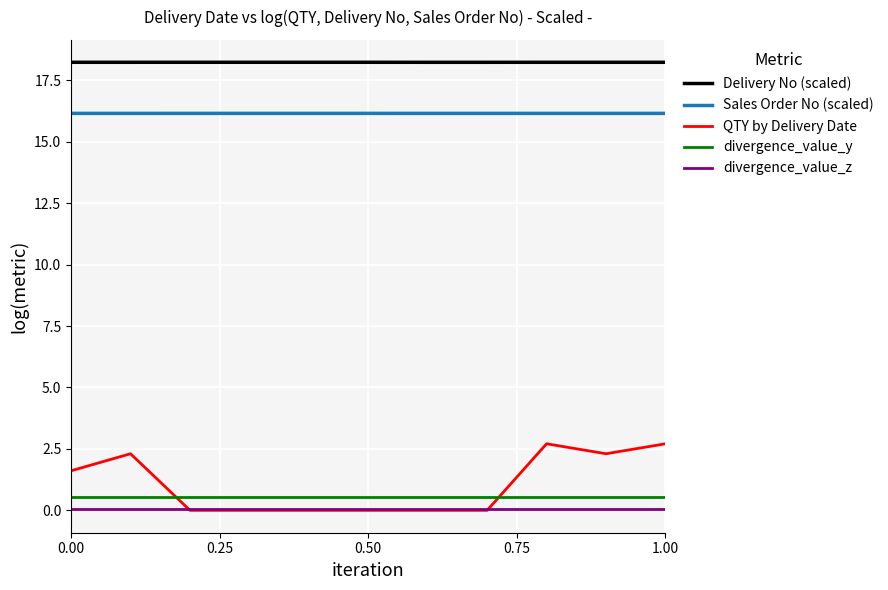

What are all the series names shown in the legend?

Delivery No (scaled), Sales Order No (scaled), QTY by Delivery Date, divergence_value_y, divergence_value_z